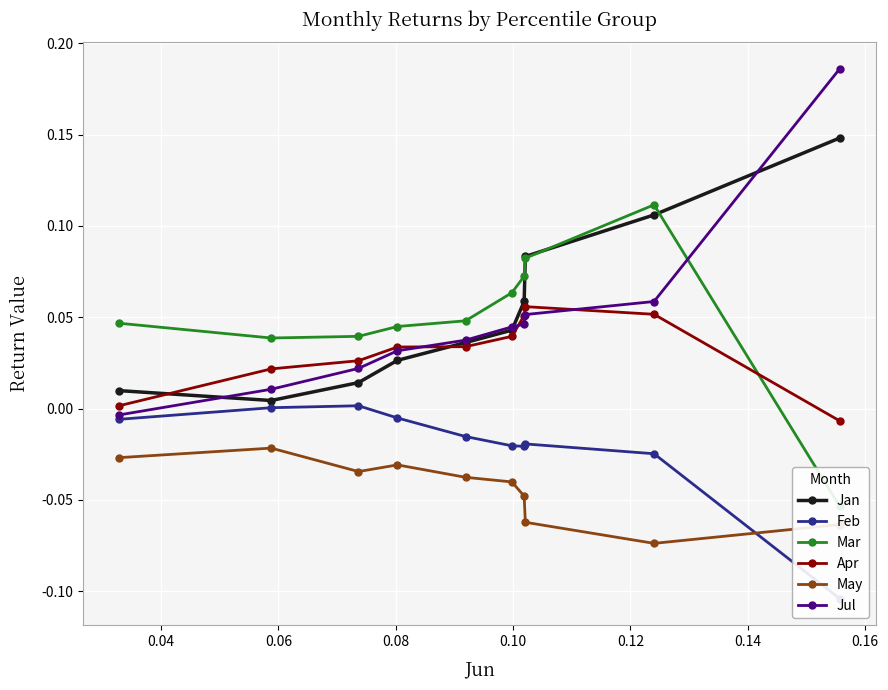

What is the greatest value displayed?

0.2